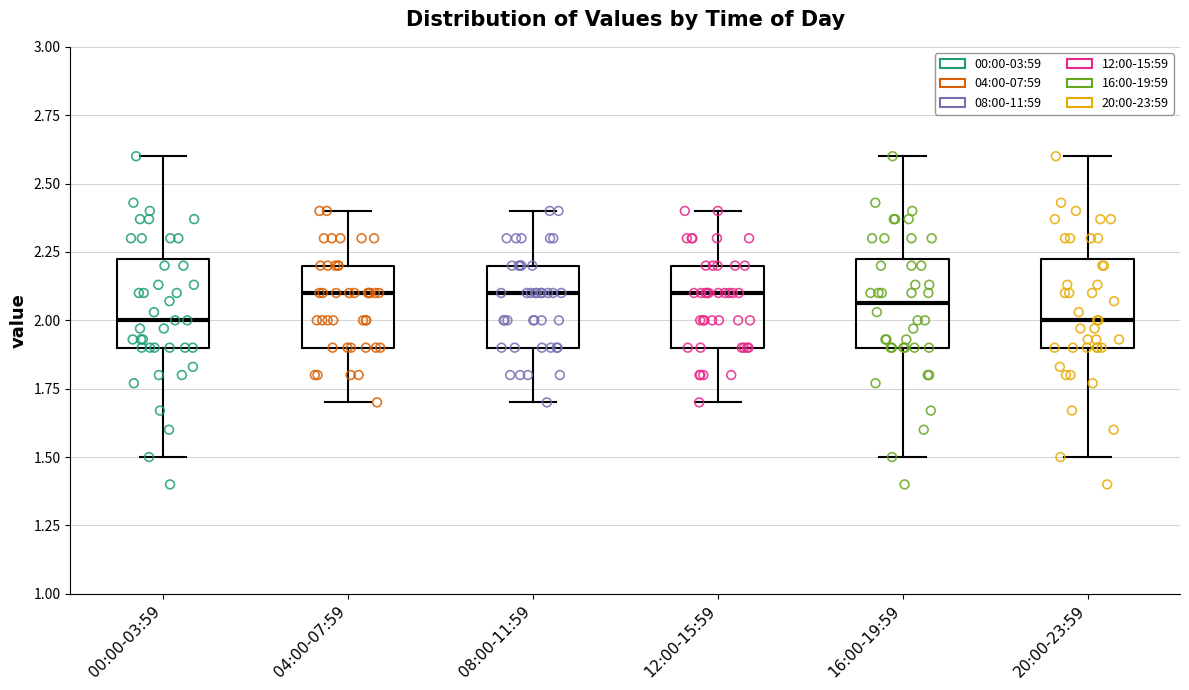

Reading left to right, transcribe this box plot: for each box, give where its median line is, the range the box spans, and where its two whiskers end, as read against the y-axis. The values are not printed on the chart, so give them approximately, as read against the axis.

00:00-03:59: median 2.00, box 1.90 to 2.25, whiskers 1.50 to 2.60
04:00-07:59: median 2.10, box 1.90 to 2.20, whiskers 1.70 to 2.40
08:00-11:59: median 2.10, box 1.90 to 2.20, whiskers 1.70 to 2.40
12:00-15:59: median 2.10, box 1.90 to 2.20, whiskers 1.70 to 2.40
16:00-19:59: median 2.05, box 1.90 to 2.25, whiskers 1.50 to 2.60
20:00-23:59: median 2.00, box 1.90 to 2.25, whiskers 1.50 to 2.60